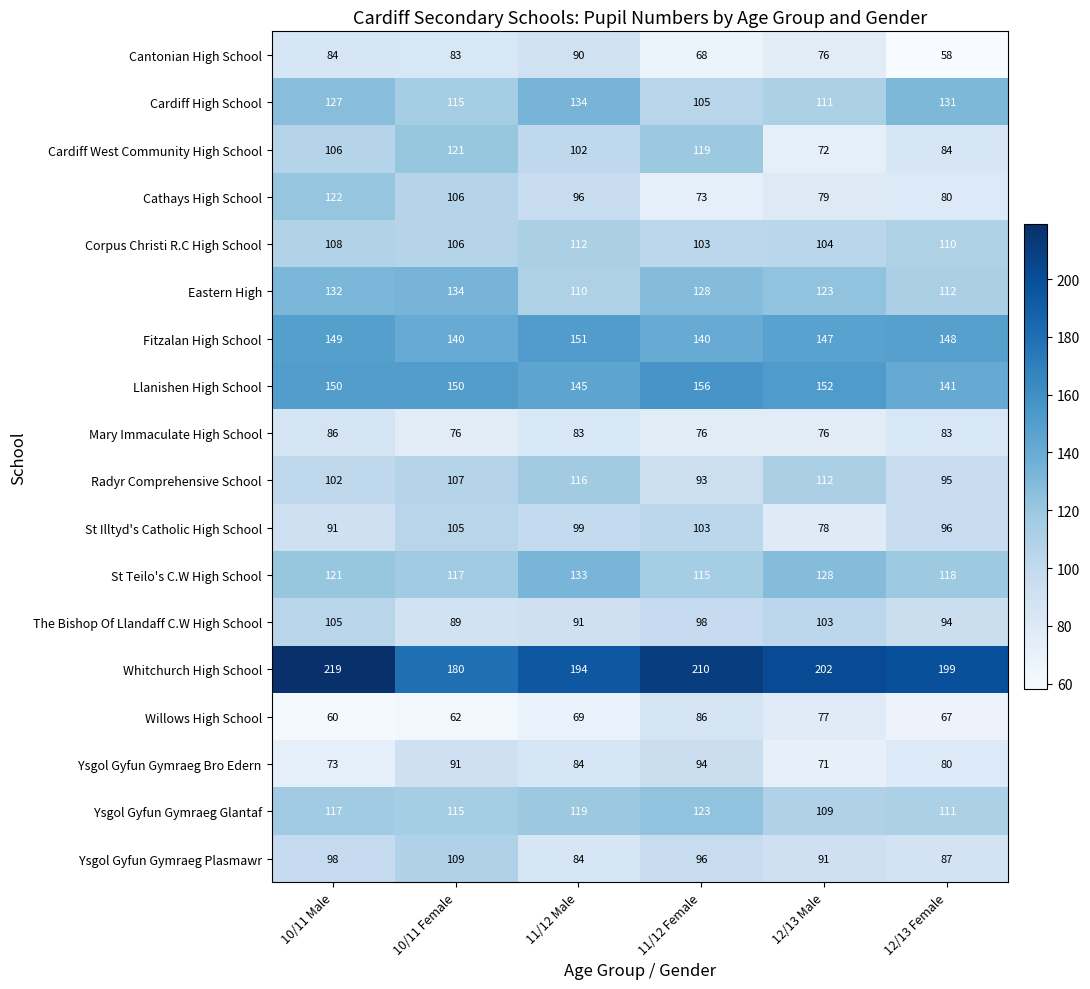

Which category has the highest value across all series?

10/11 Male